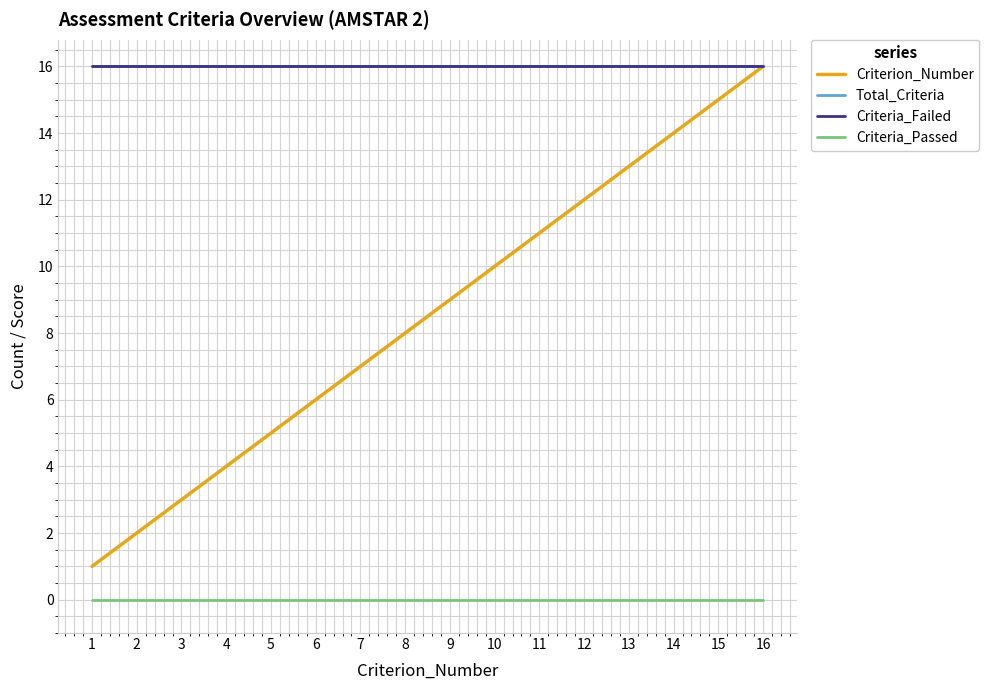

Is this an area chart (filled region under the line)?

No